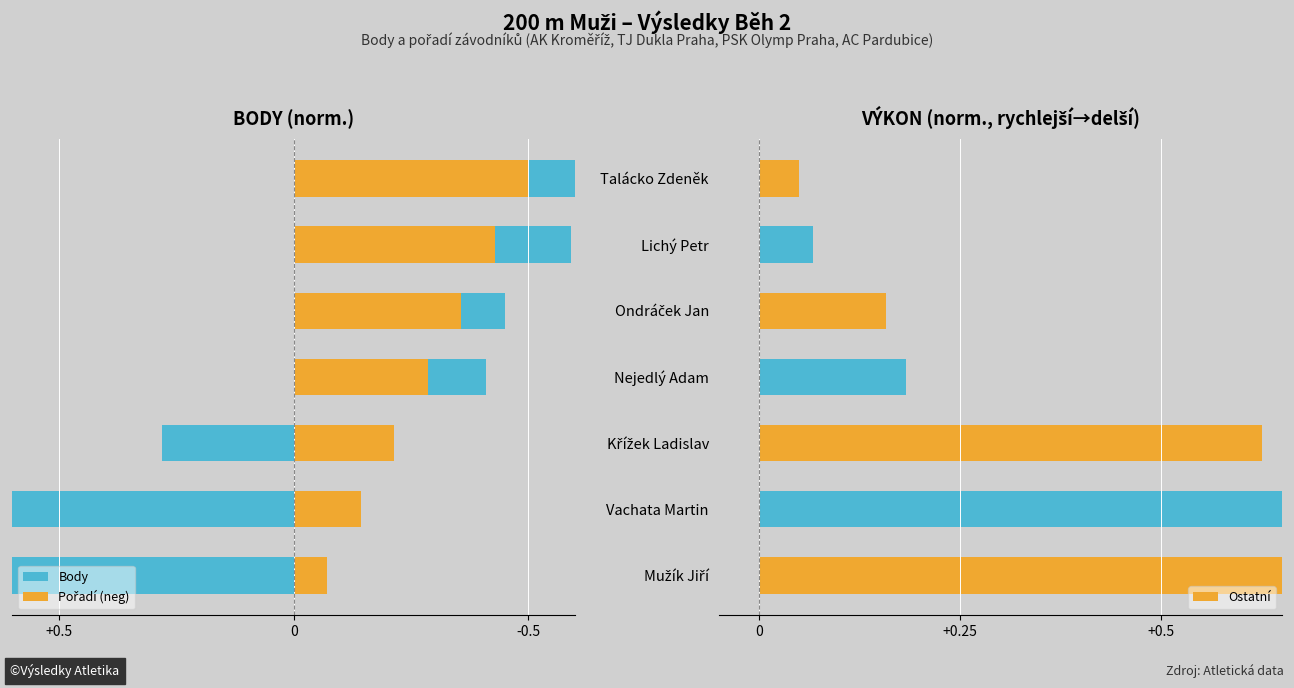

What is the difference between the maximum and minimum values in the Body series?

1.4